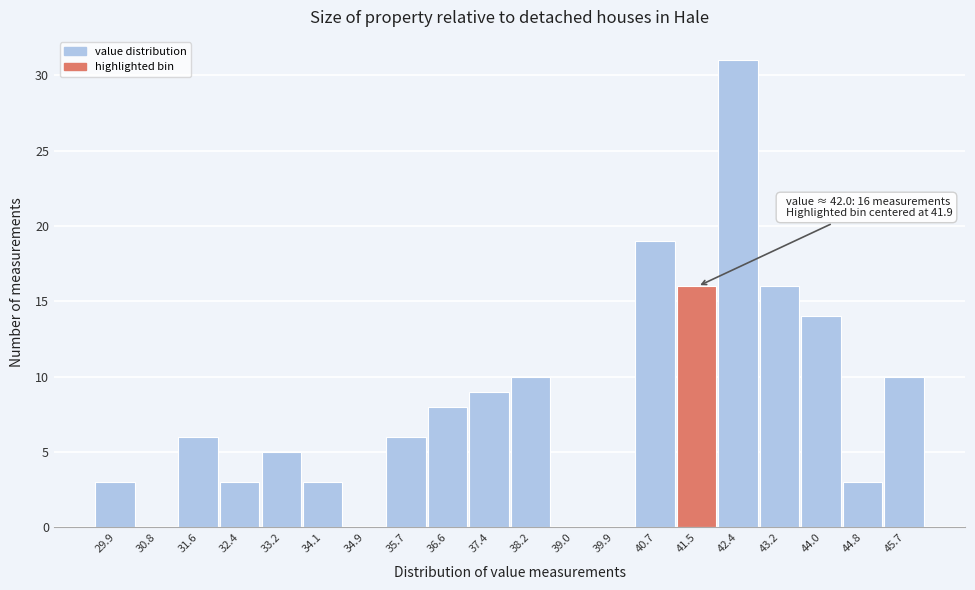

Reading right to left, extract all data points from this chart.

45.7=10	44.8=3	44.0=14	43.2=16	42.4=31	41.5=16	40.7=19	39.9=0	39.0=0	38.2=10	37.4=9	36.6=8	35.7=6	34.9=0	34.1=3	33.2=5	32.4=3	31.6=6	30.8=0	29.9=3